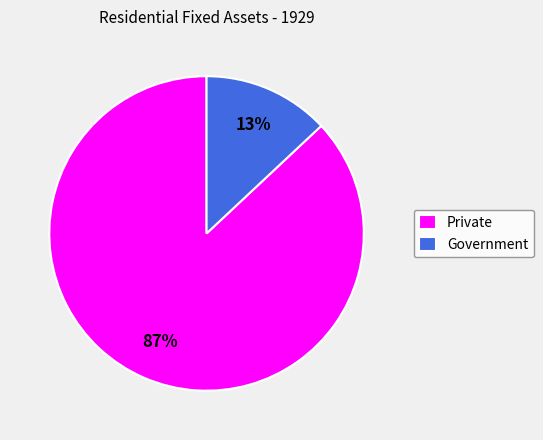

The Government slice represents 25% of the pie. True or false?

False